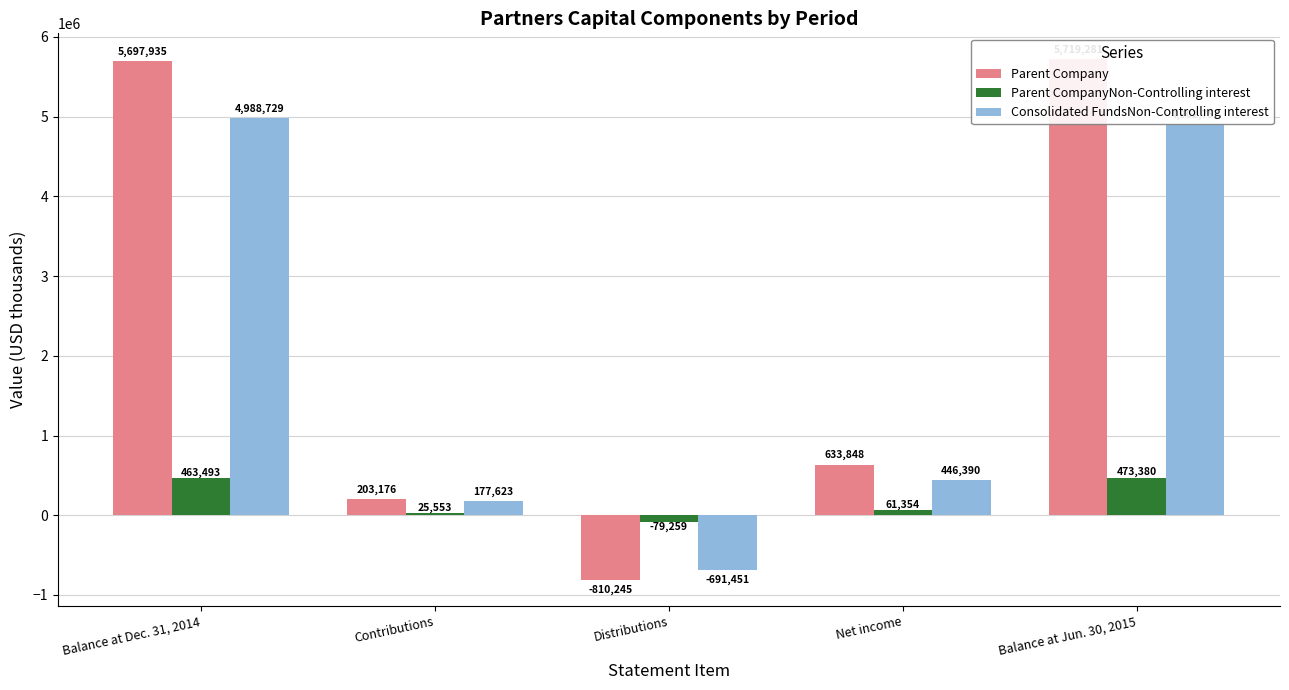

Where is Consolidated FundsNon-Controlling interest nearest to the value 2148639?

Net income